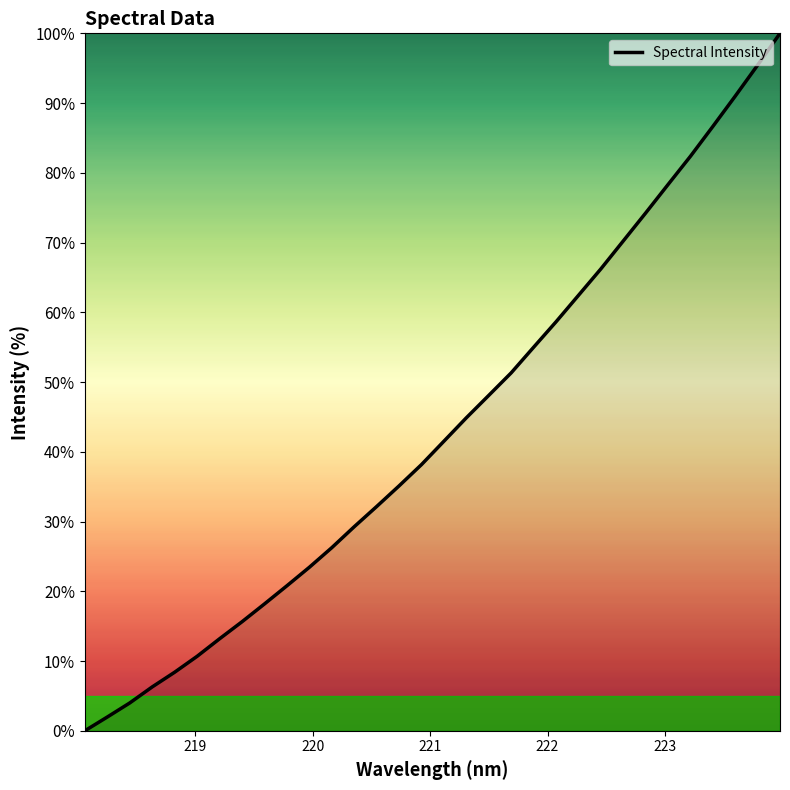

What is the greatest value displayed?

100.0